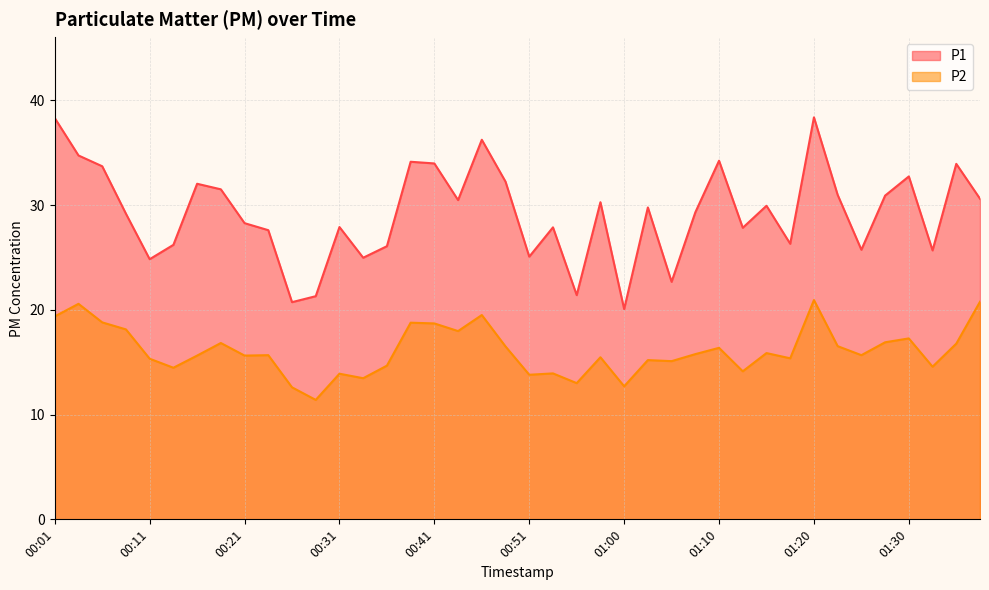

What position from the left is 00:09?

4